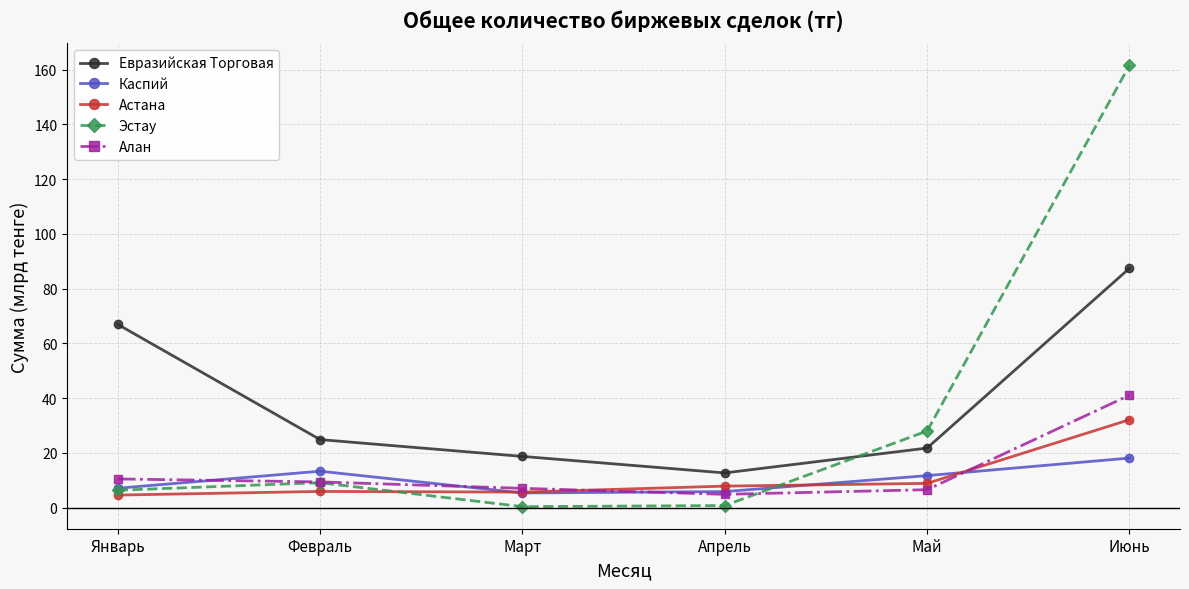

At which label does Евразийская Торговая first exceed 24?

Январь